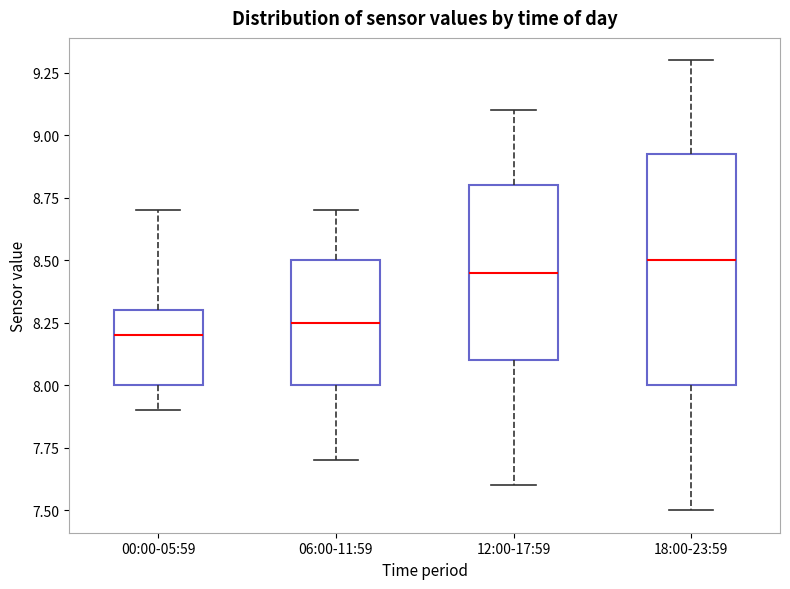

Where does the lower whisker of the box for 18:00-23:59 end on the y-axis? The values are not printed on the chart, so give them approximately, as read against the axis.

7.50